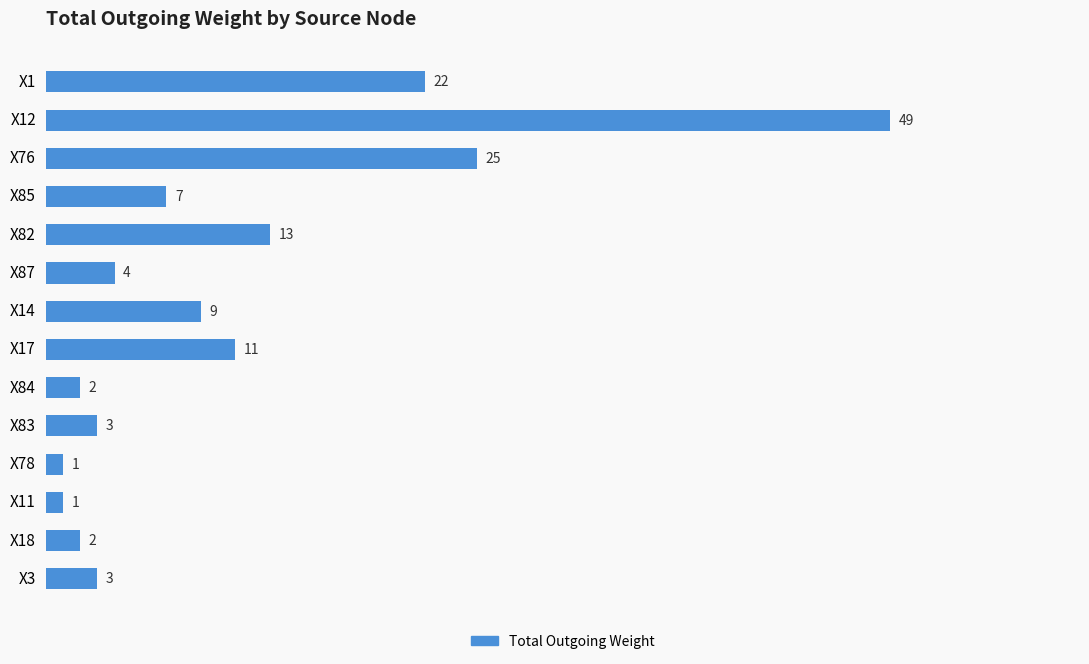

Approximately how many times larger is the value at X1 compared to X3?

7.3